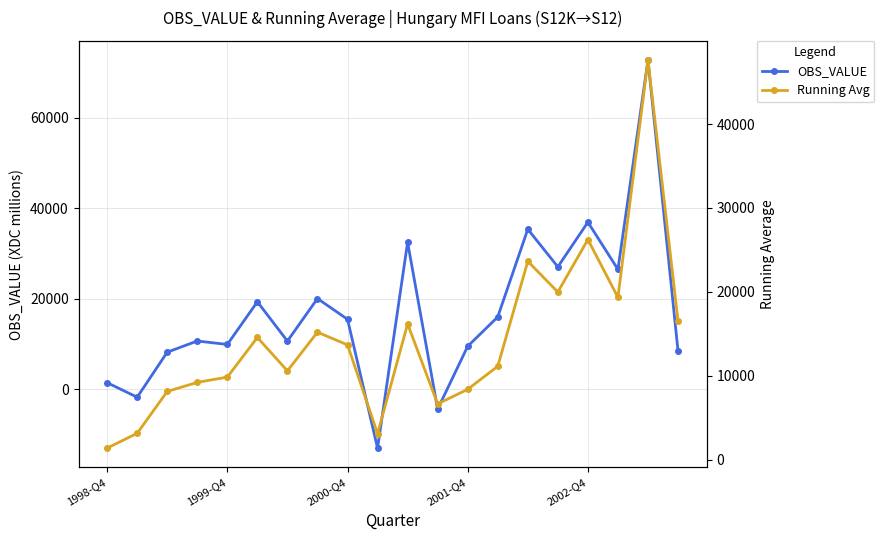

What is the difference between the maximum and minimum values in the OBS_VALUE series?

85834